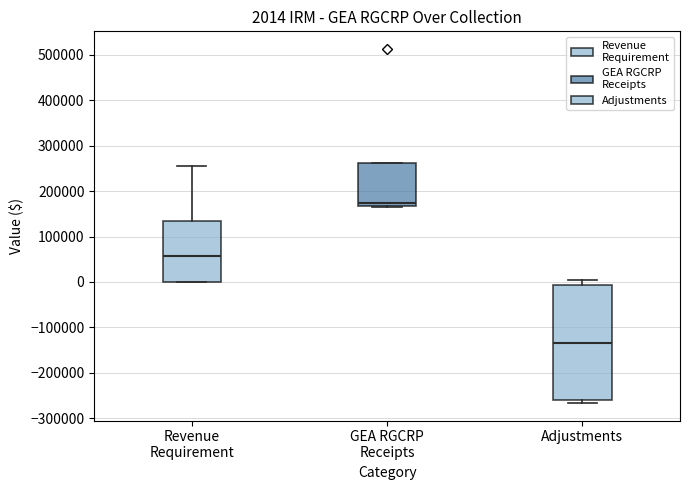

Which box's median line is the highest?

GEA RGCRP Receipts